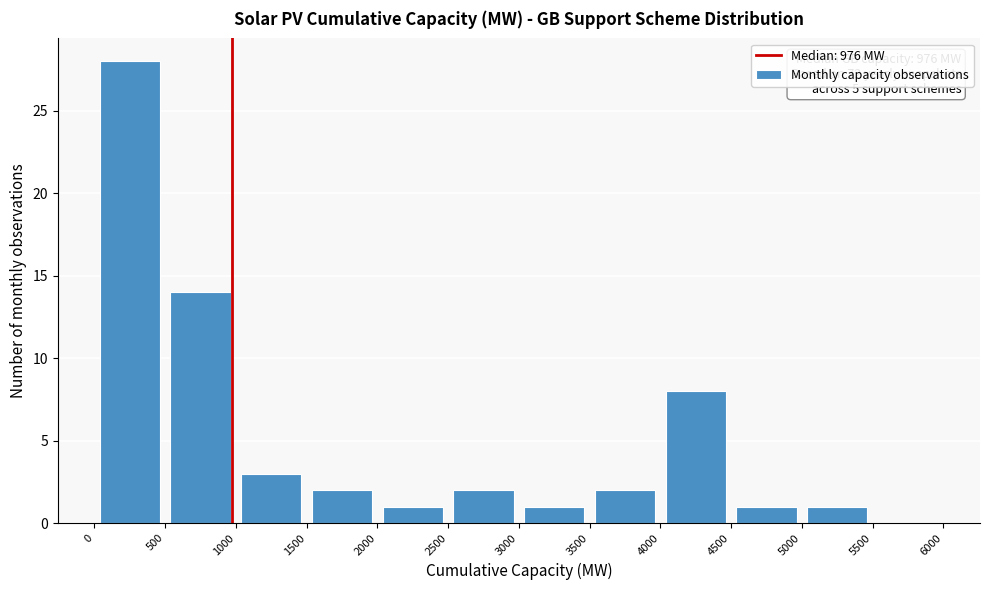

Over which range of the x-axis is the bar tallest?

0 to 500